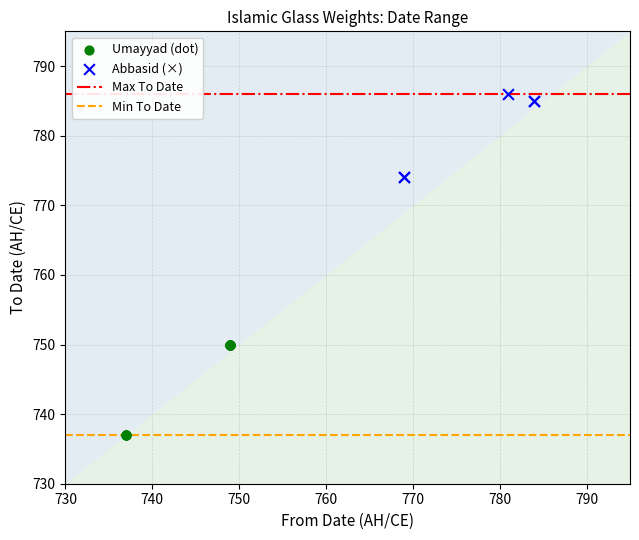

Which series contains the highest Y value?

Abbasid (×)